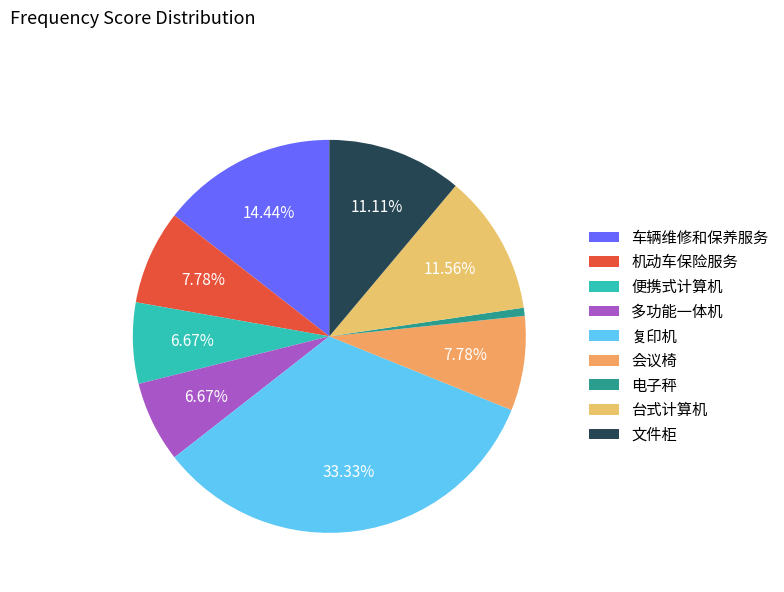

To the nearest percent, what percentage of the pie is 便携式计算机?

7%